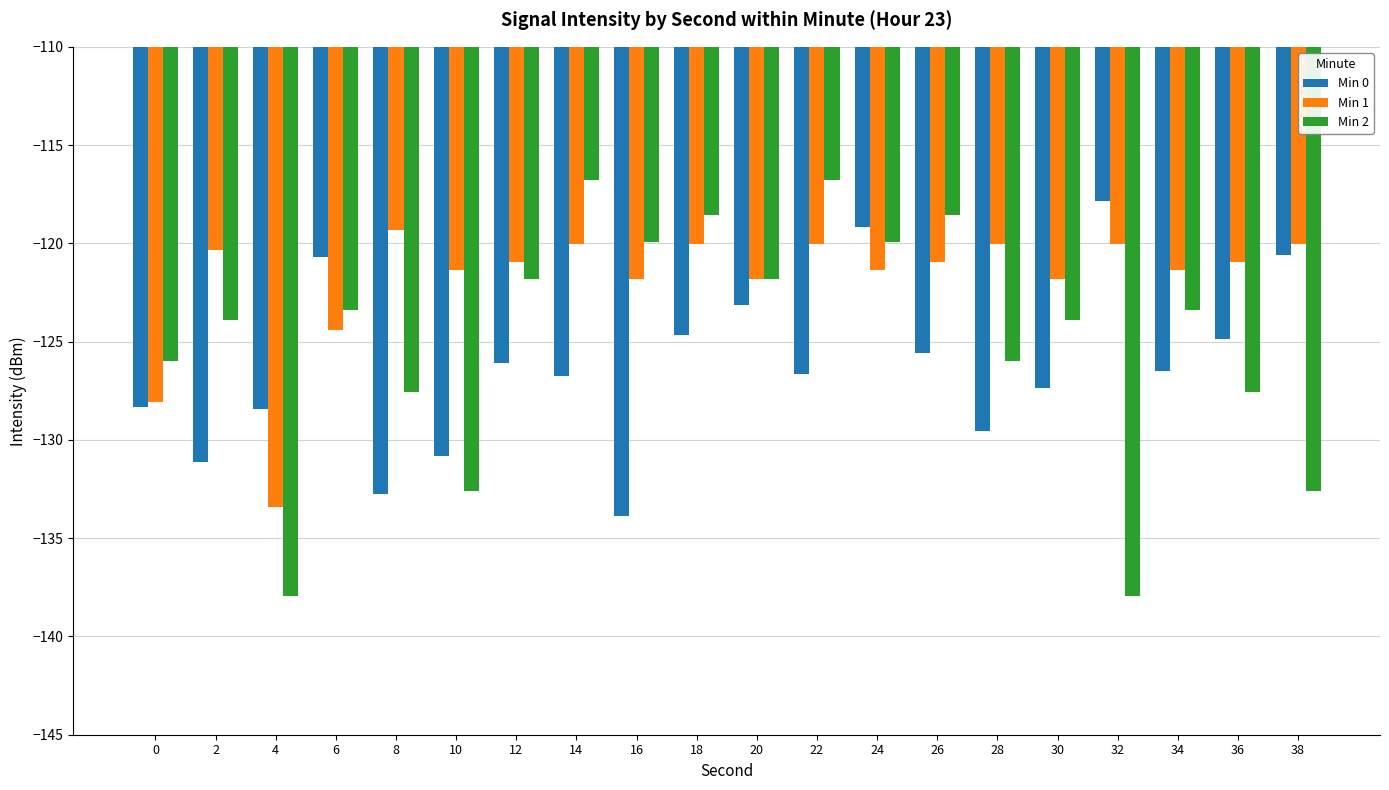

Does the chart contain stacked bars?

No